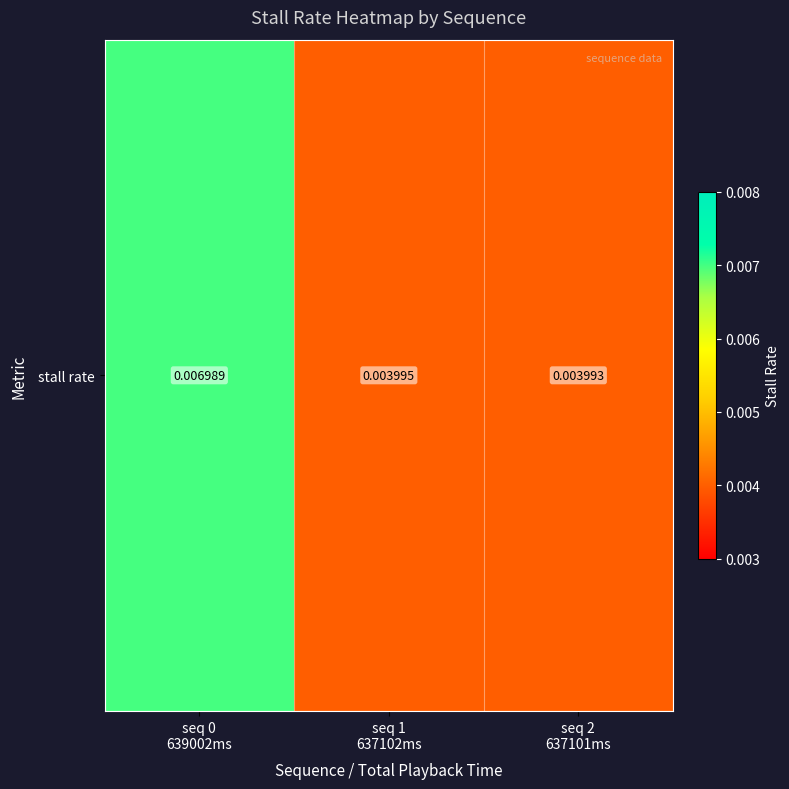

Rank the categories by value from lowest to highest.

seq 2
637101ms, seq 1
637102ms, seq 0
639002ms